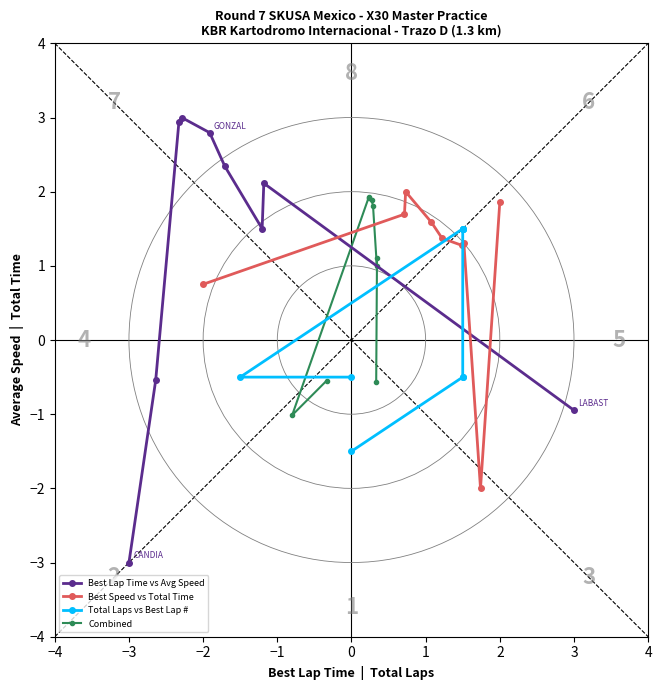

True or false: Combined and Best Speed vs Total Time intersect in this chart.

True